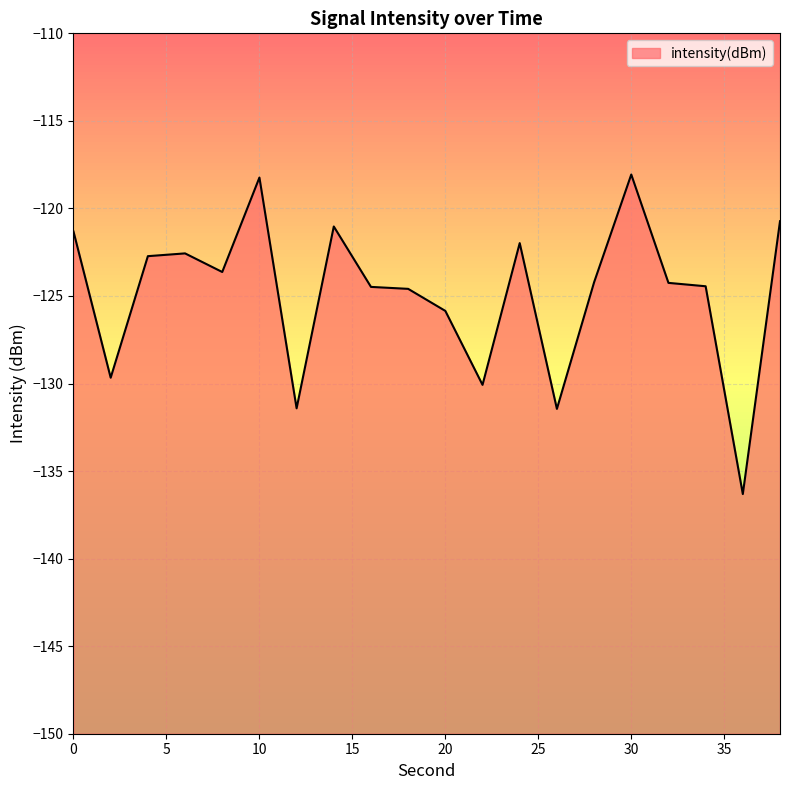

What is the average value?

-124.9